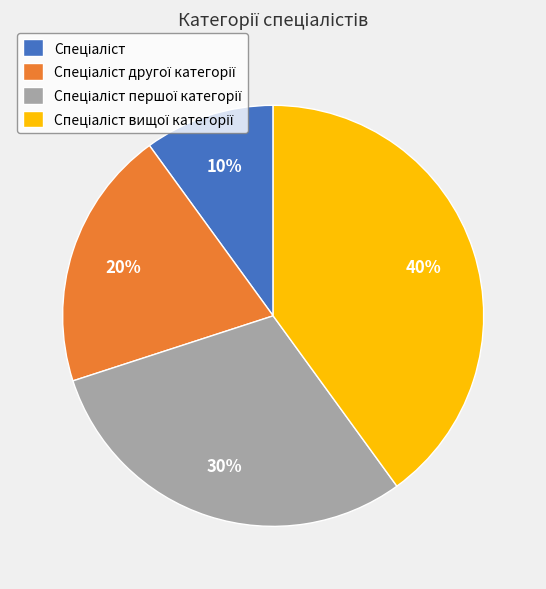

To the nearest percent, what is the difference between the largest and smallest slice percentages?

30%